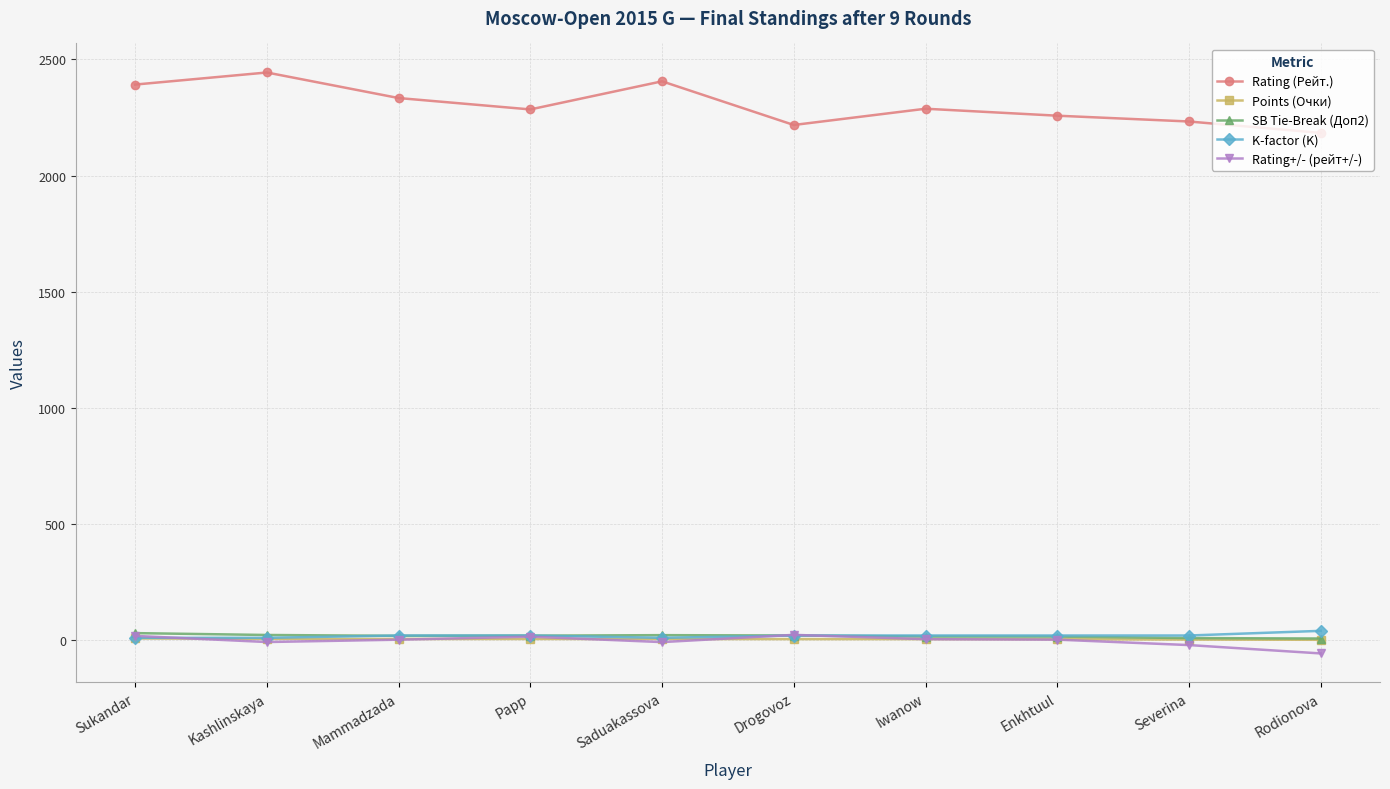

What is the value of the Rating (Рейт.) point at the 9th from the left?

2233.0